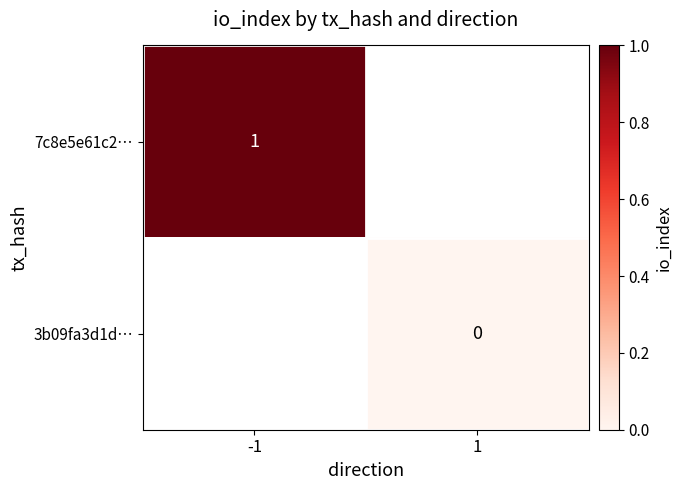

The 3b09fa3d1d… series shows 0.0 at 1. True or false?

True